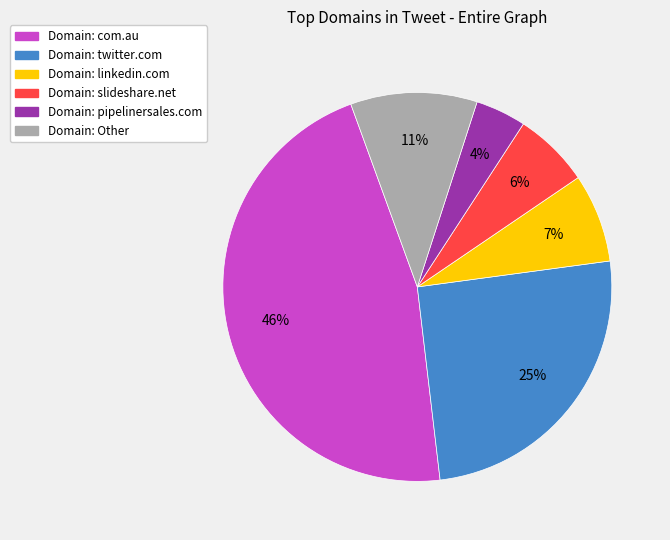

To the nearest percent, what is the average slice percentage?

17%